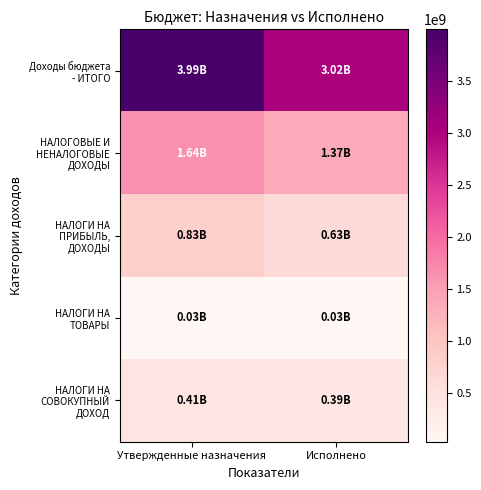

Which series has the largest total across all categories?

Доходы бюджета - ИТОГО